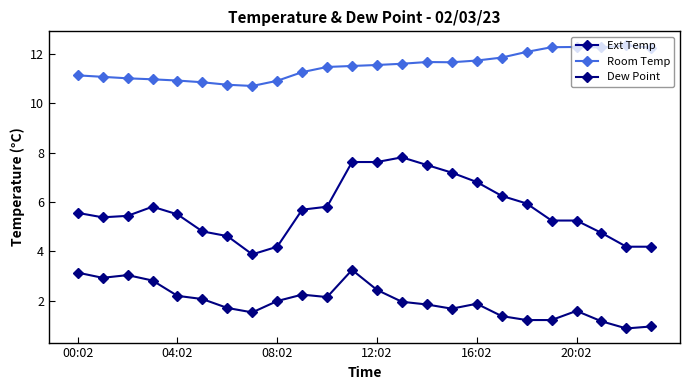

Where does the Ext Temp series first go above 5?

00:02